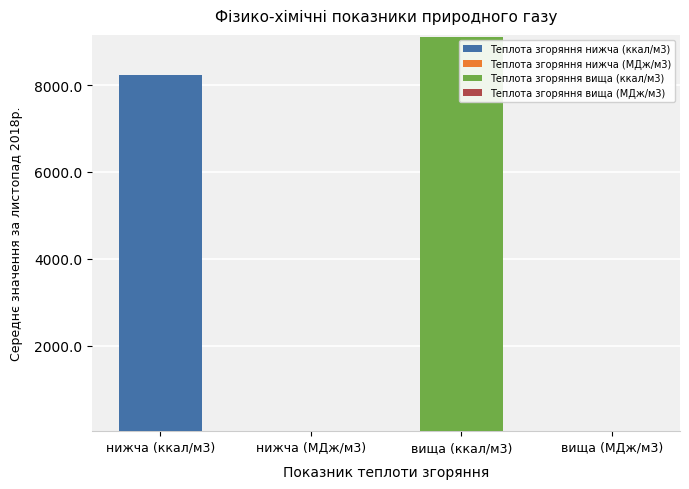

Does the chart contain stacked bars?

No